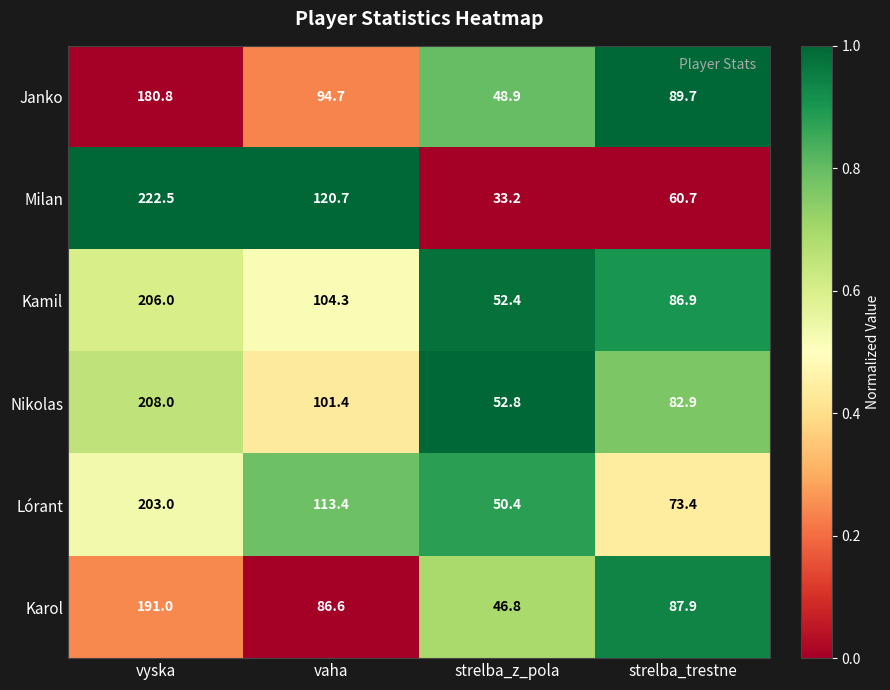

What is the difference between the highest and lowest values at vyska?

41.7